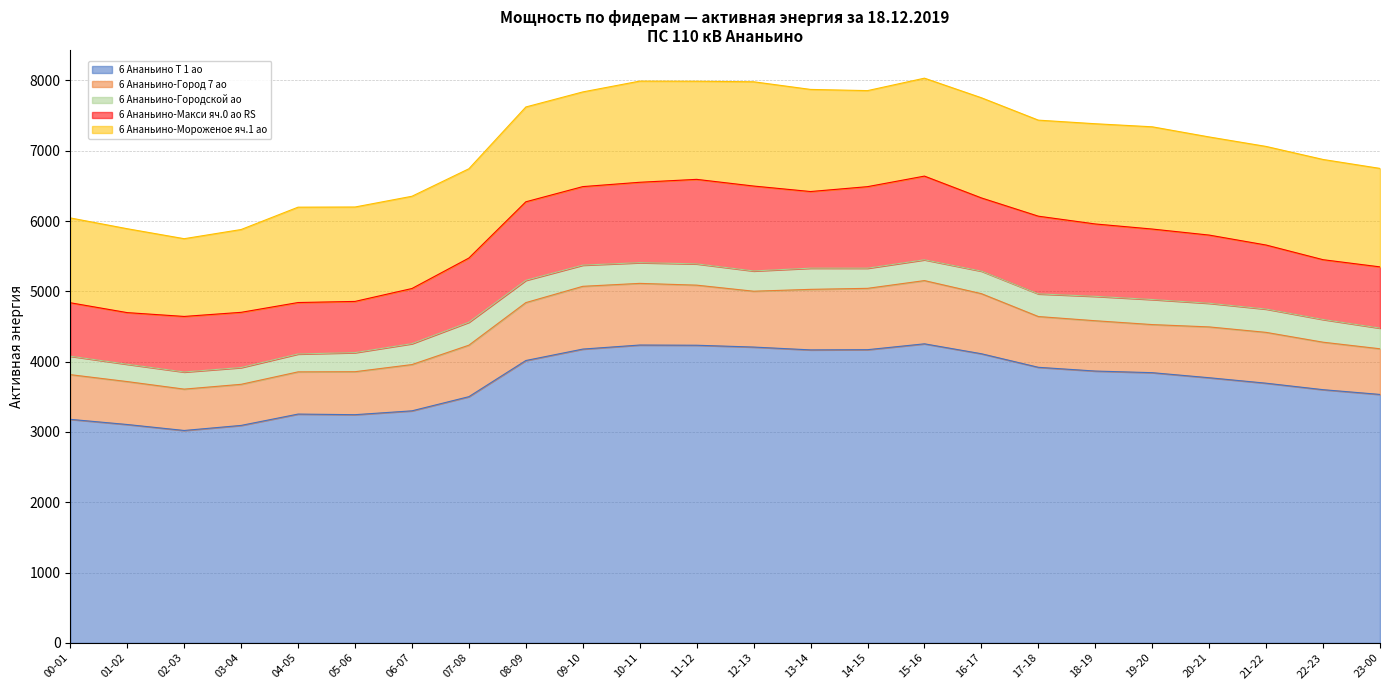

The 6 Ананьино-Городской ао series shows 577.6 at 07-08. True or false?

False